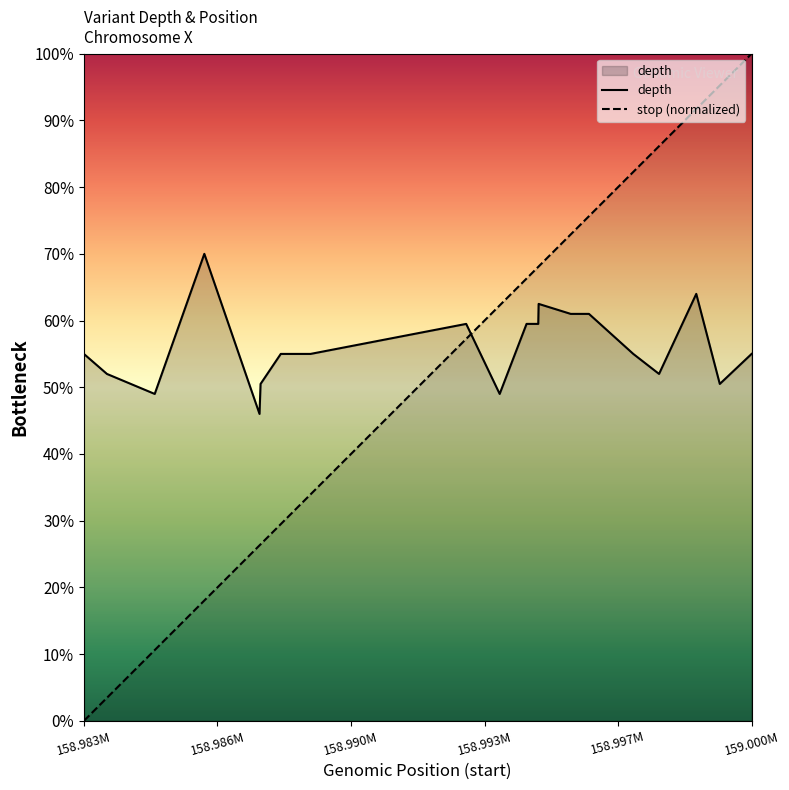

Which category has the lowest value across all series?

158.983M